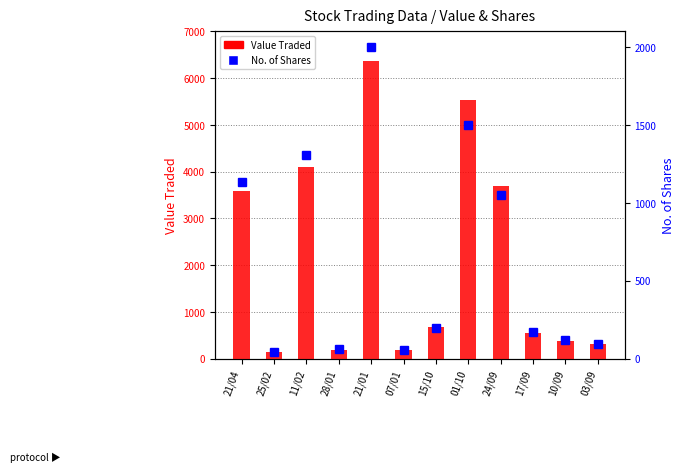

How many groups of bars are there?

12